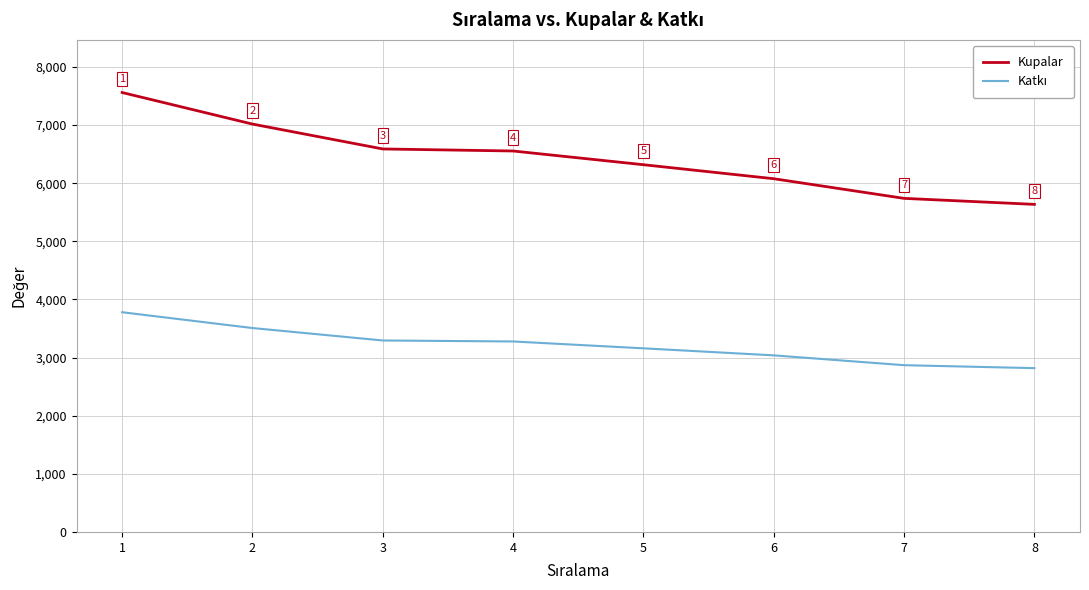

Which series has the largest range (max minus min)?

Kupalar